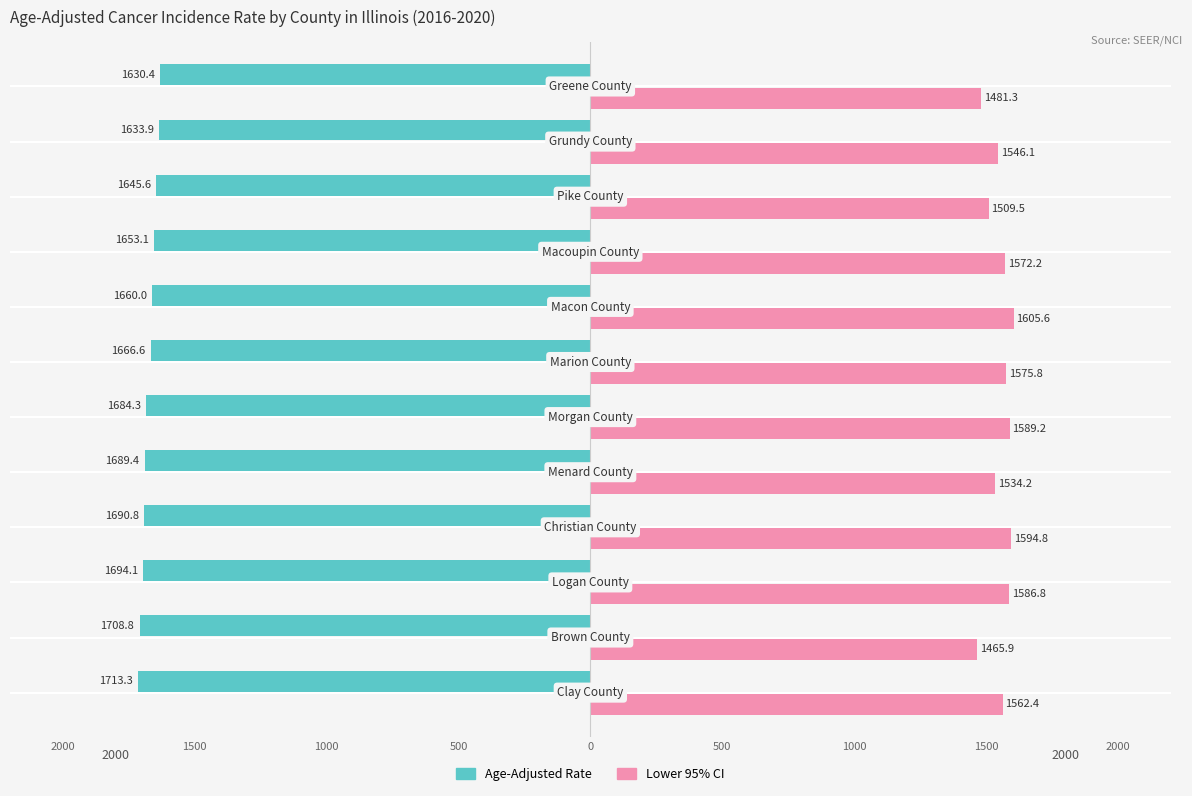

What are all the series names shown in the legend?

Age-Adjusted Rate, Lower 95% CI